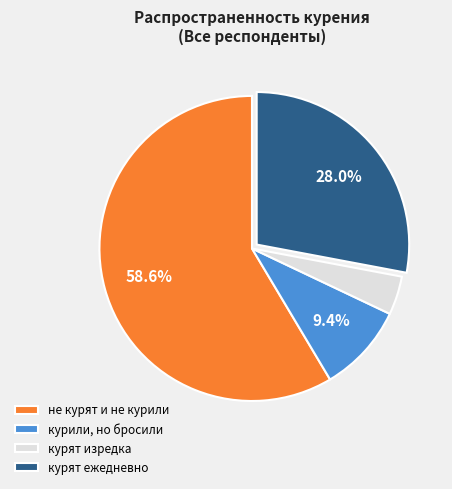

To the nearest percent, what is the difference between the largest and smallest slice percentages?

54%